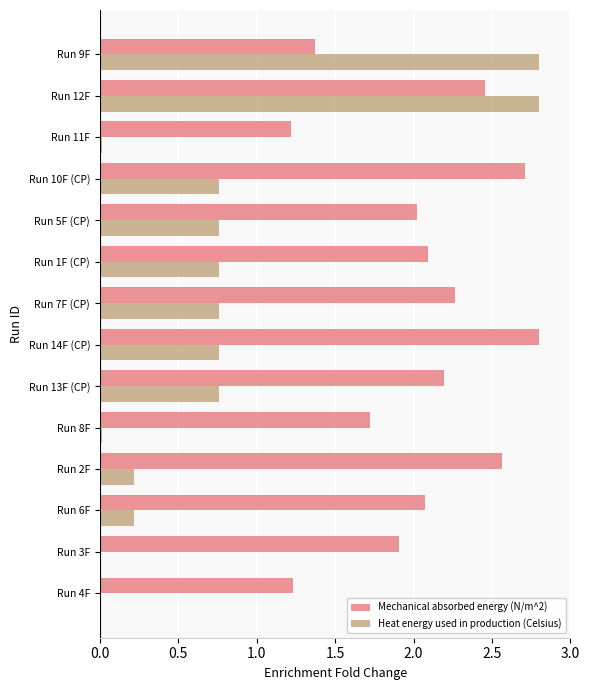

What is the sum of the Mechanical absorbed energy (N/m^2) values at Run 12F and Run 6F?

4.5